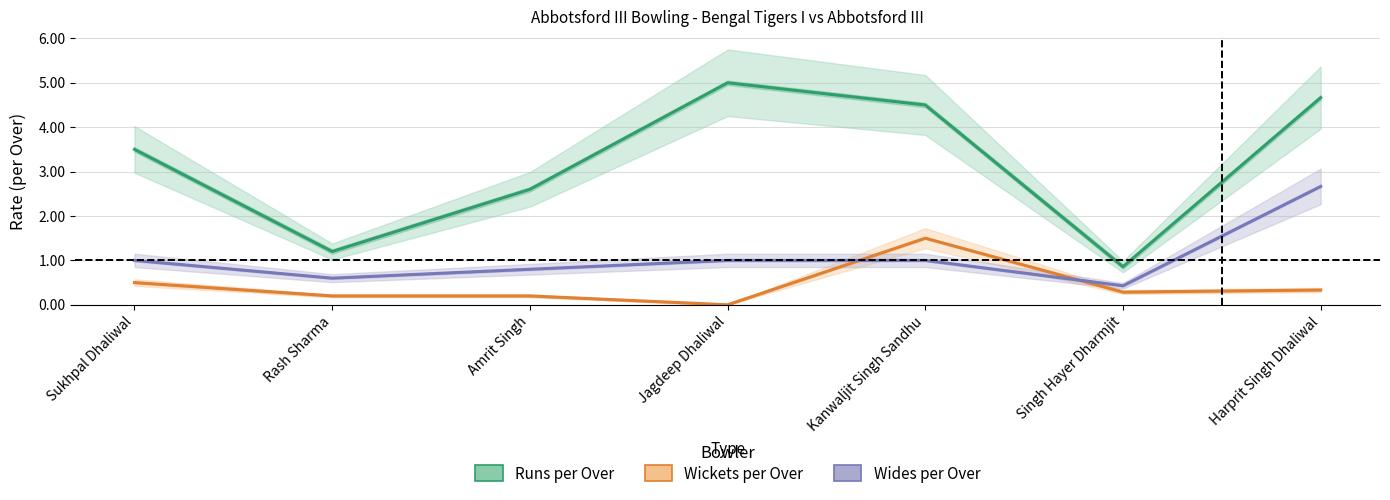

What position from the left is Amrit Singh?

3